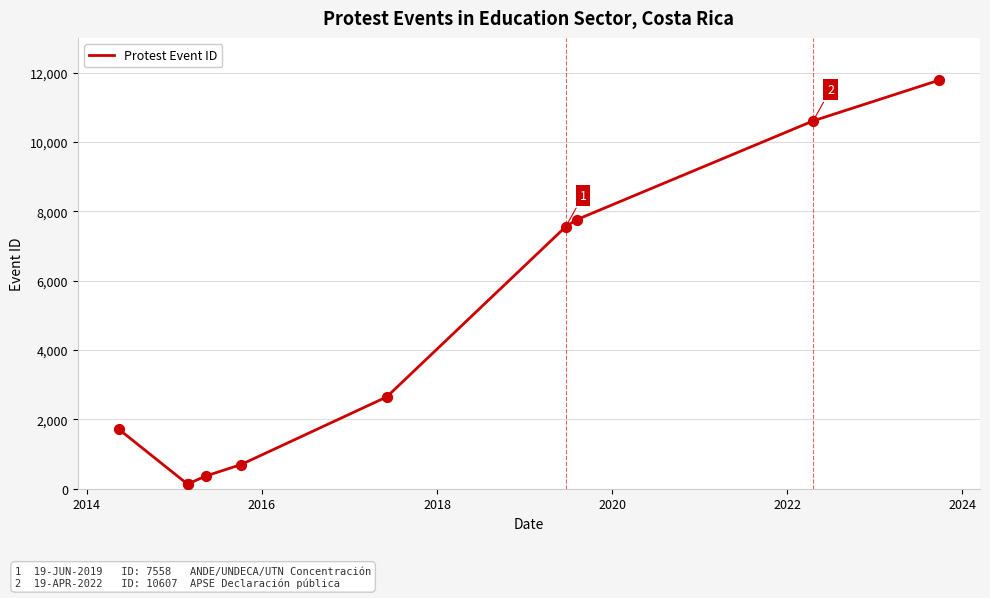

What is the greatest value displayed?

11779